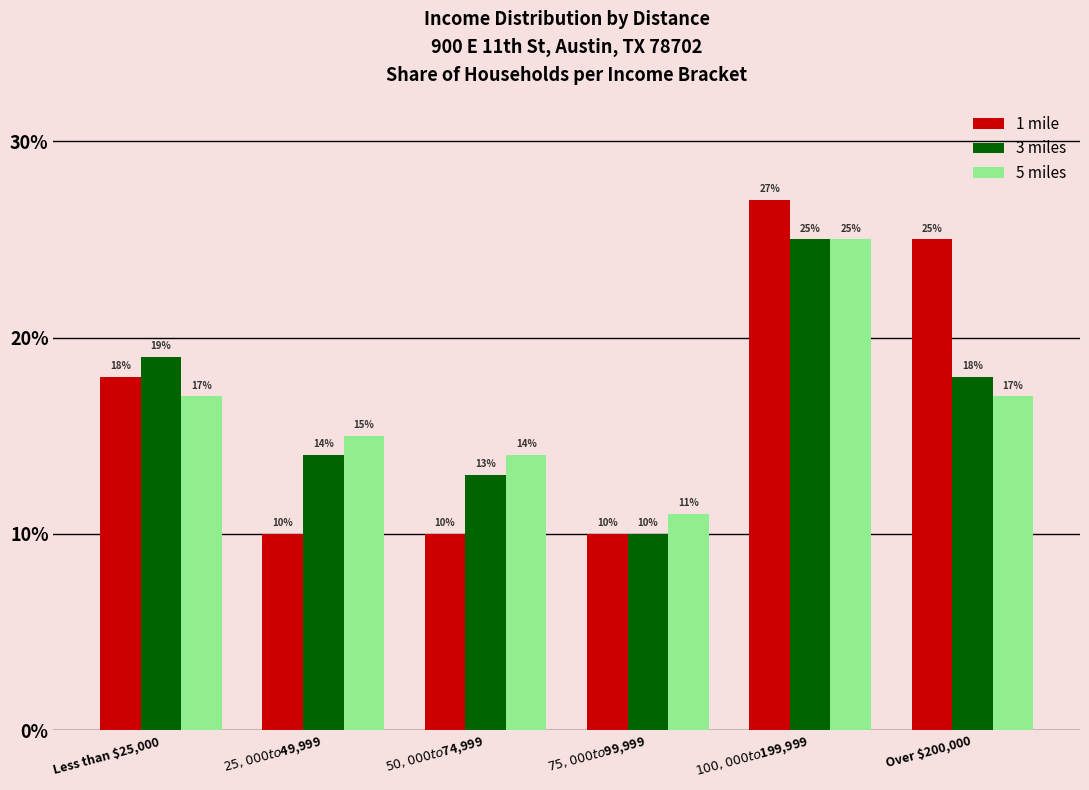

What are all the series names shown in the legend?

1 mile, 3 miles, 5 miles